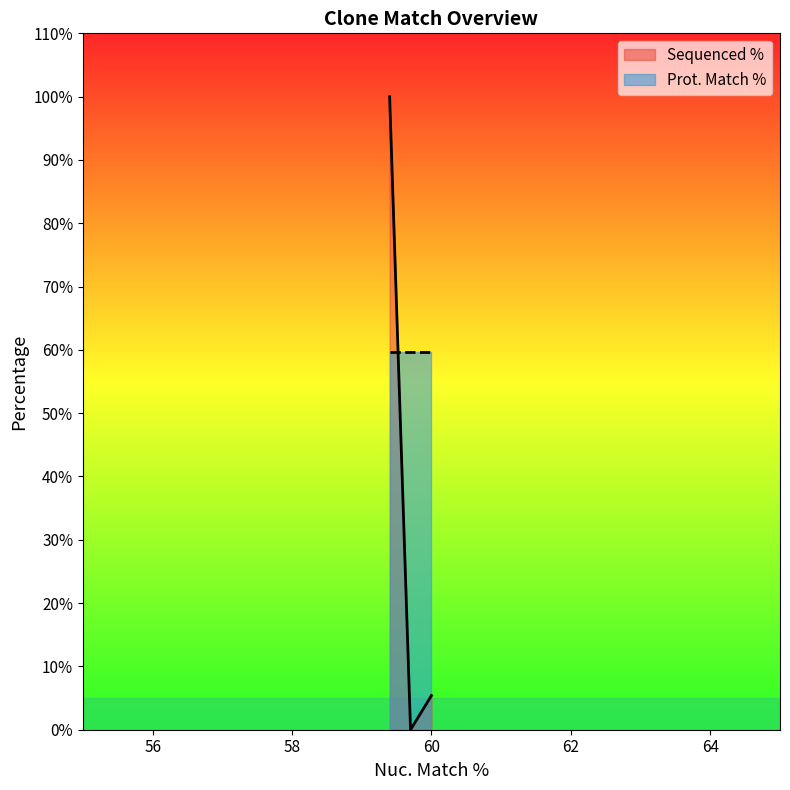

List the series in order of their peak value, highest first.

Sequenced %, Prot. Match %